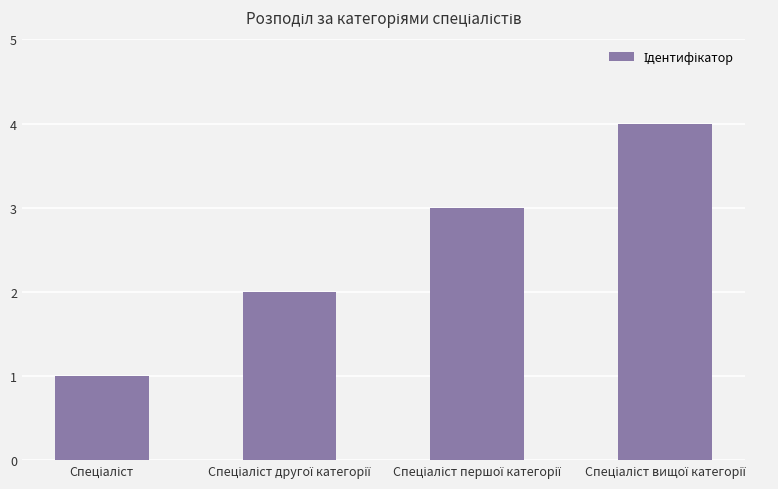

What is the sum of all values?

10